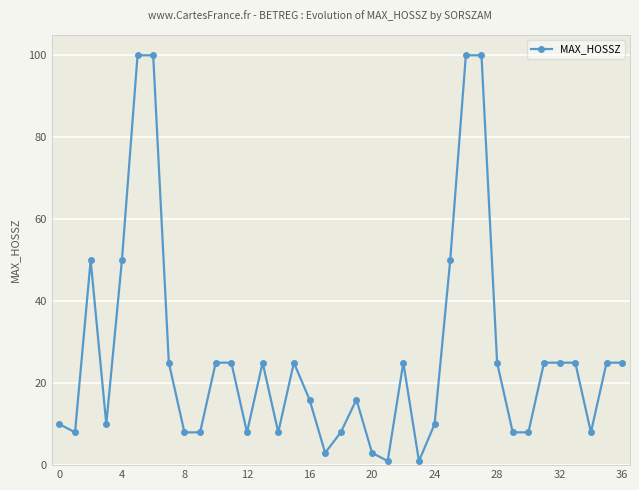

What is the sum of all values?

992